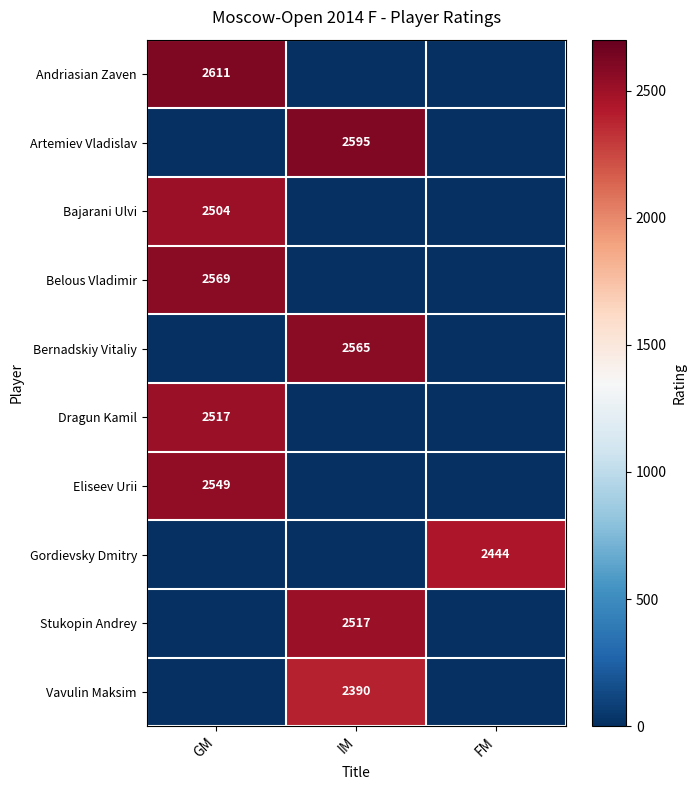

The Artemiev Vladislav series shows 4504 at IM. True or false?

False